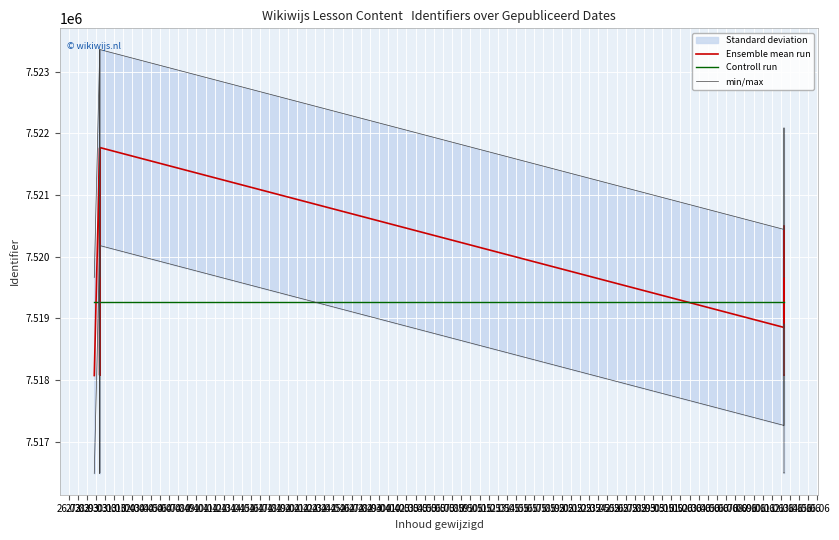

Which series ends up on top after the final intersection of Controll run and Ensemble mean run?

Controll run